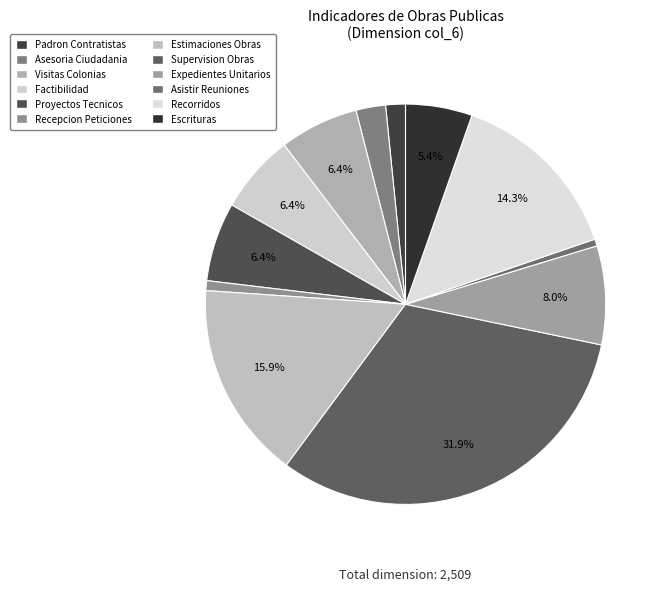

How many segments does this pie chart have?

12